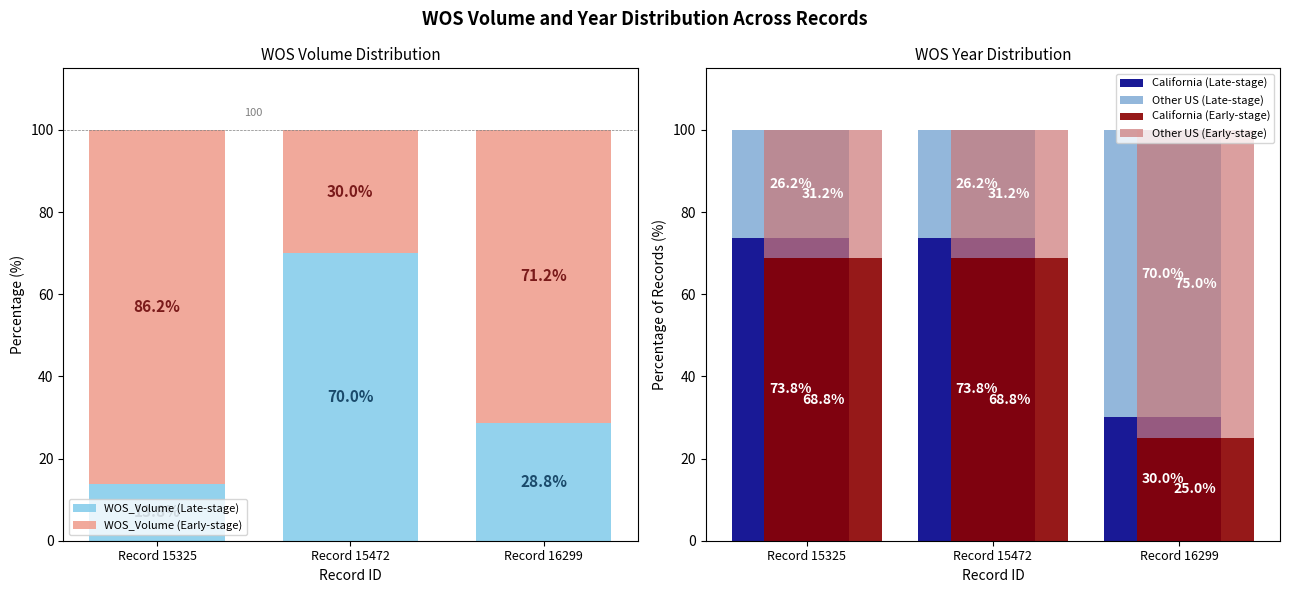

Which has a higher value, Record 15325 or Record 15472?

Record 15472